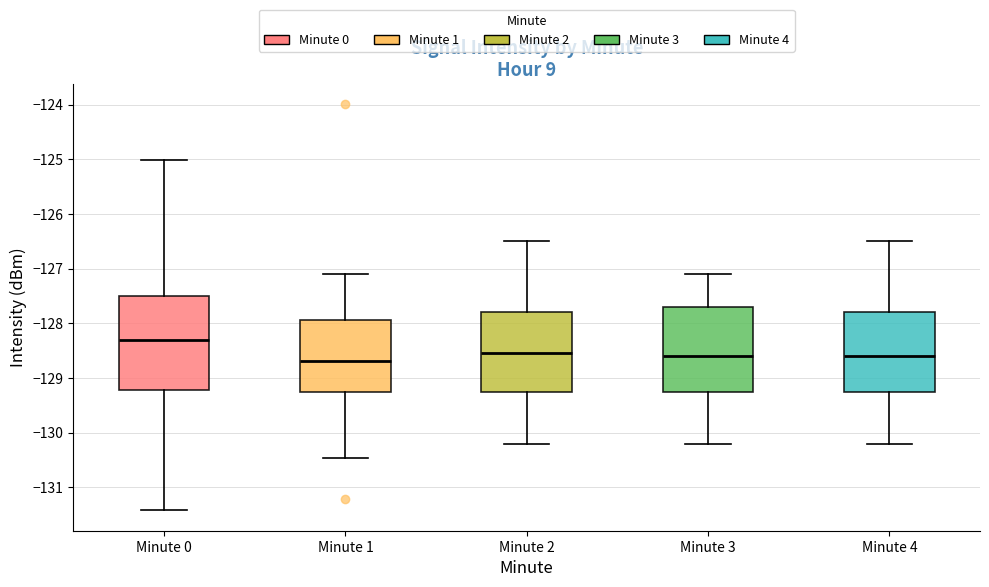

Reading left to right, transcribe this box plot: for each box, give where its median line is, the range the box spans, and where its two whiskers end, as read against the y-axis. The values are not printed on the chart, so give them approximately, as read against the axis.

Minute 0: median -128.3, box -129.2 to -127.5, whiskers -131.4 to -125.0
Minute 1: median -128.7, box -129.2 to -127.9, whiskers -130.5 to -127.1
Minute 2: median -128.5, box -129.2 to -127.8, whiskers -130.2 to -126.5
Minute 3: median -128.6, box -129.2 to -127.7, whiskers -130.2 to -127.1
Minute 4: median -128.6, box -129.2 to -127.8, whiskers -130.2 to -126.5